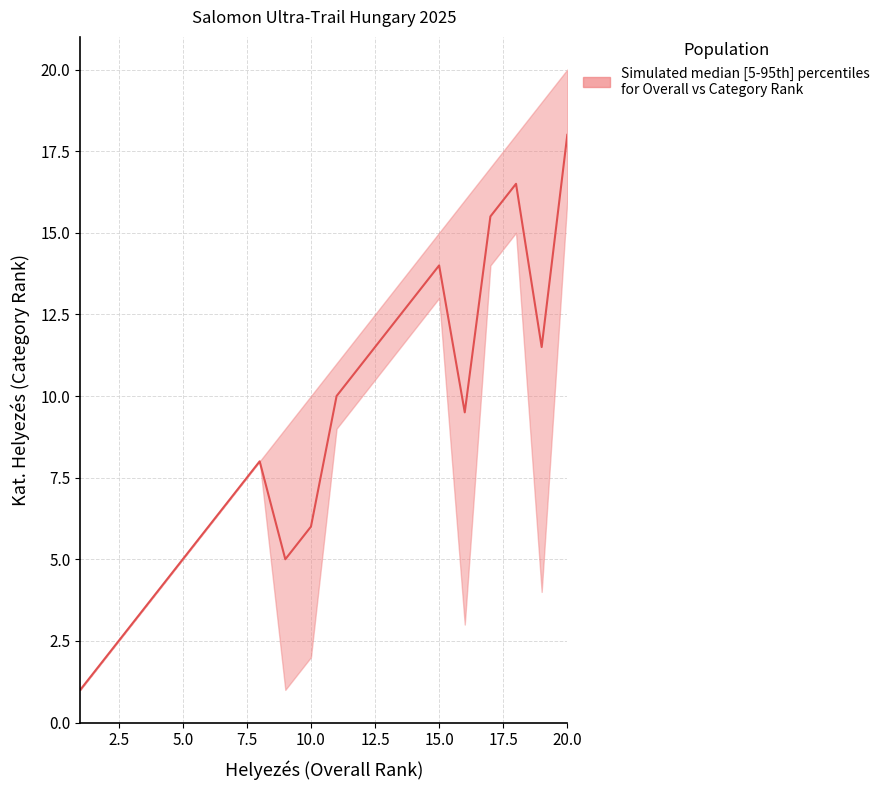

What is the minimum value shown in the chart?

1